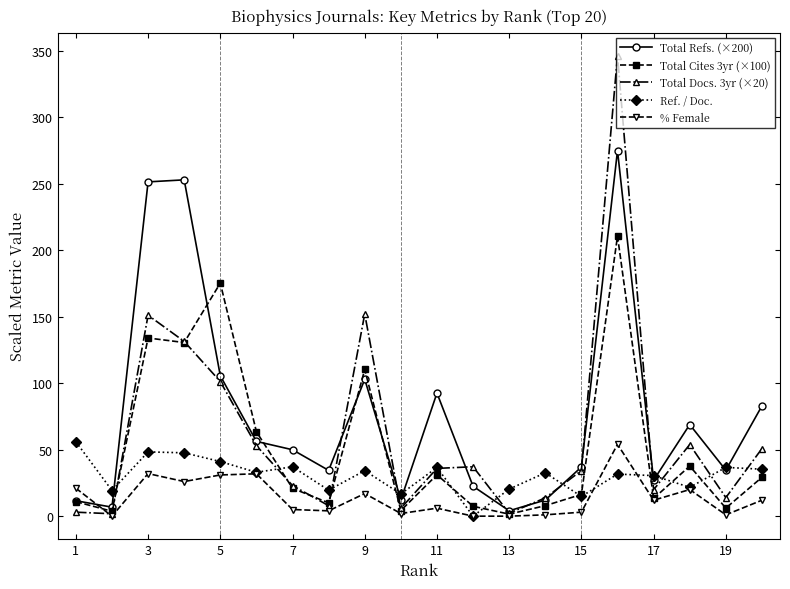

What are all the series names shown in the legend?

Total Refs. (×200), Total Cites 3yr (×100), Total Docs. 3yr (×20), Ref. / Doc., % Female